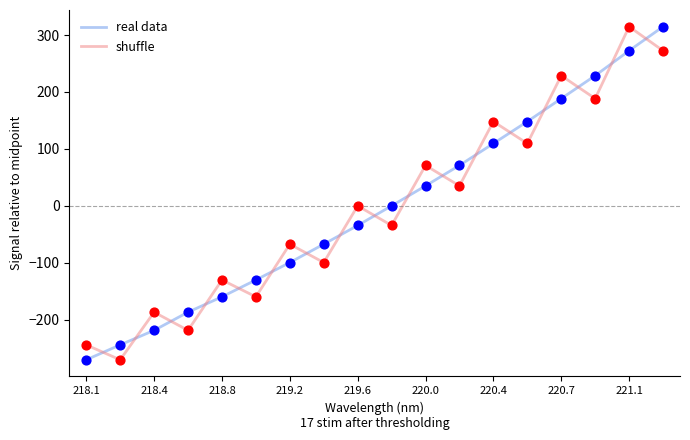

What is the maximum value for shuffle?

314.7